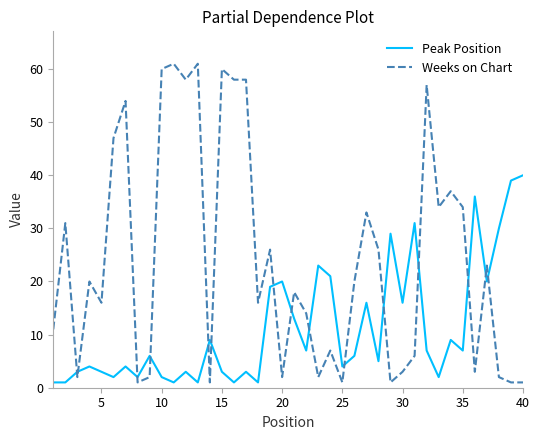

Which series has the largest total across all categories?

Weeks on Chart